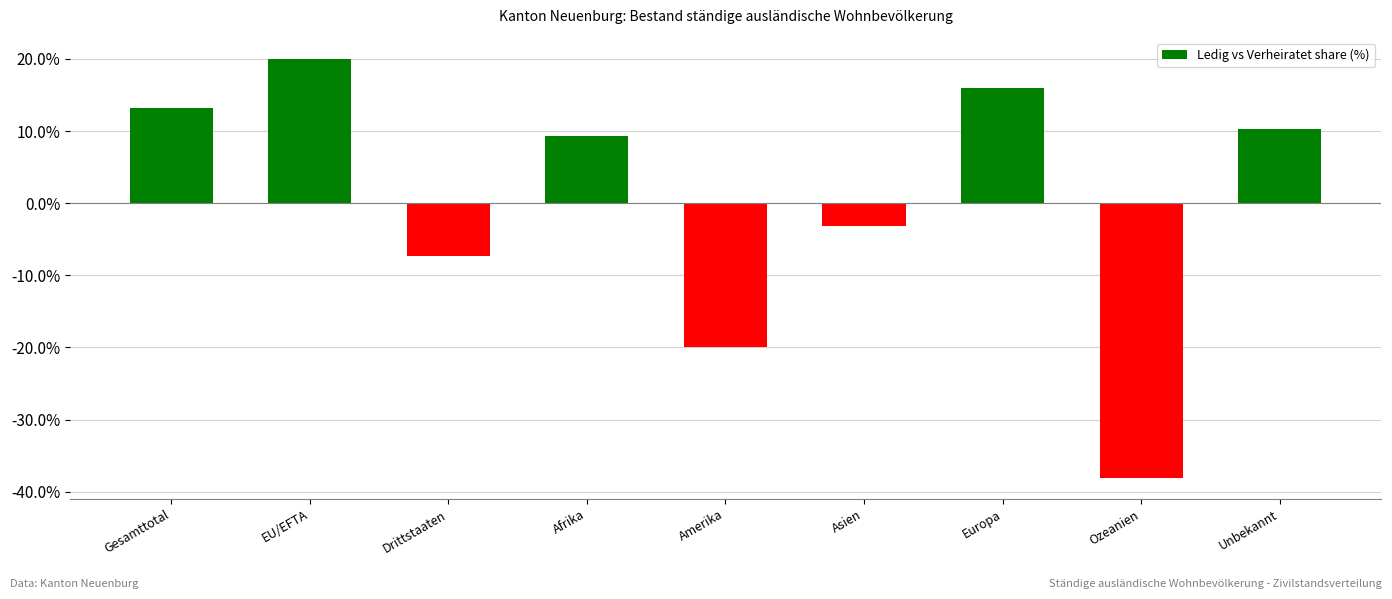

Reading left to right, what are all the values shown in this chart?

13.2	20.0	-7.3	9.3	-20.0	-3.2	15.9	-38.1	10.3